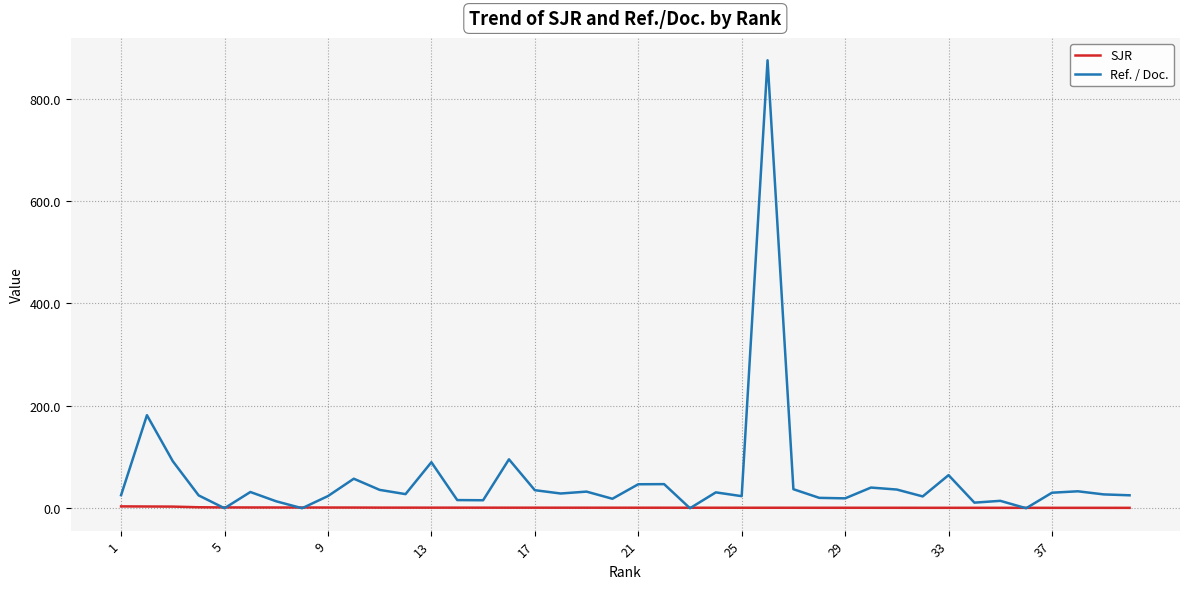

Which series has the widest spread of values?

Ref. / Doc.